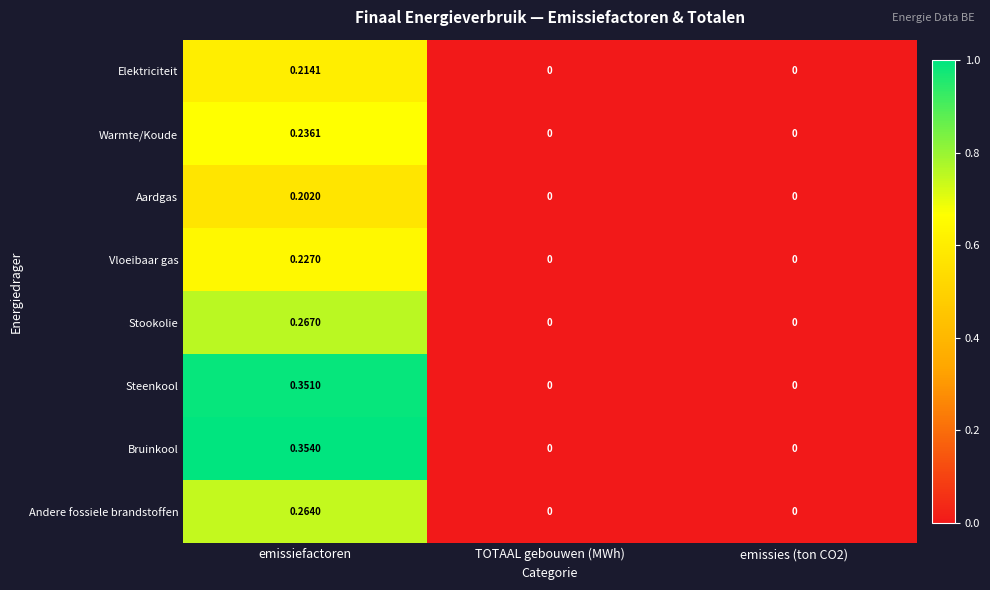

At which label does Steenkool reach its peak?

emissiefactoren